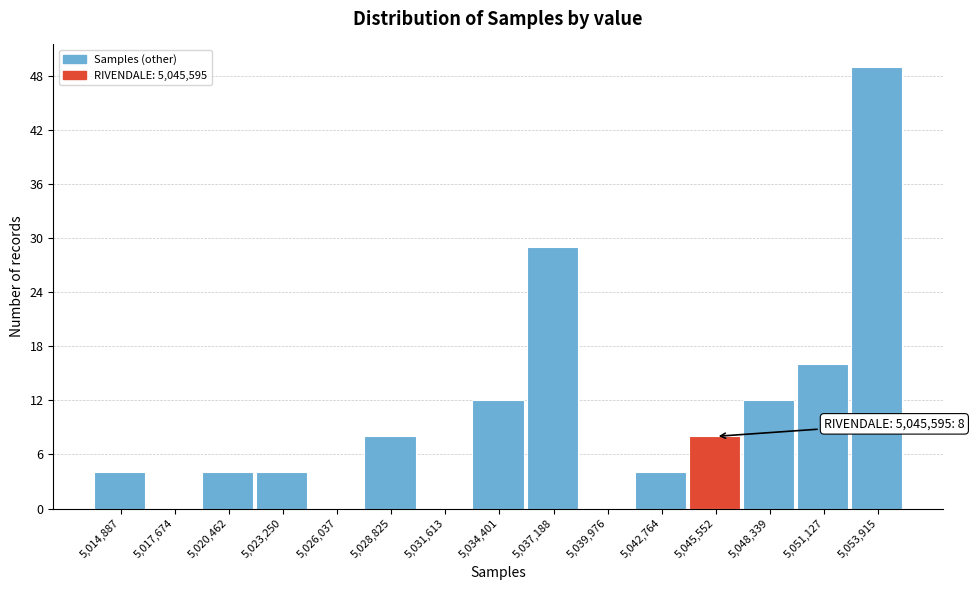

Reading left to right, extract all data points from this chart.

5,014,887=4	5,017,674=0	5,020,462=4	5,023,250=4	5,026,037=0	5,028,825=8	5,031,613=0	5,034,401=12	5,037,188=29	5,039,976=0	5,042,764=4	5,045,552=8	5,048,339=12	5,051,127=16	5,053,915=49